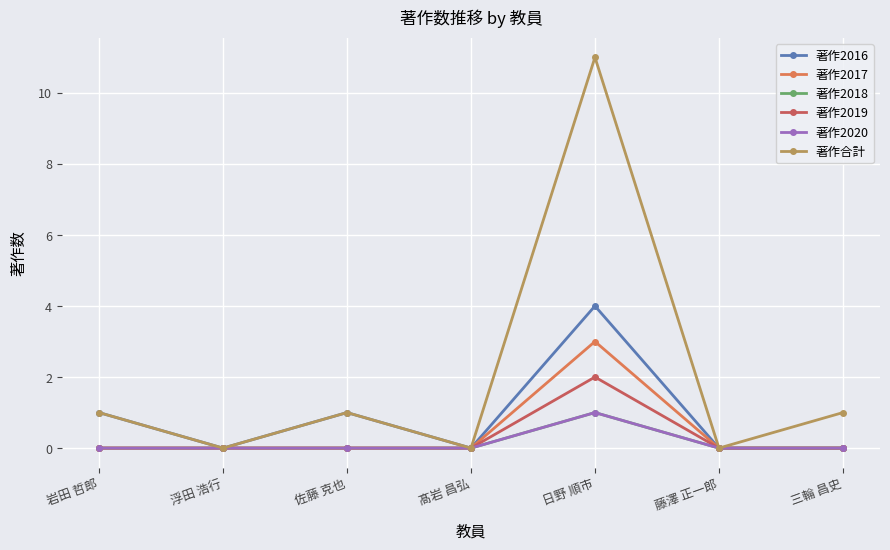

What is the label of the 4th point from the left?

髙岩 昌弘